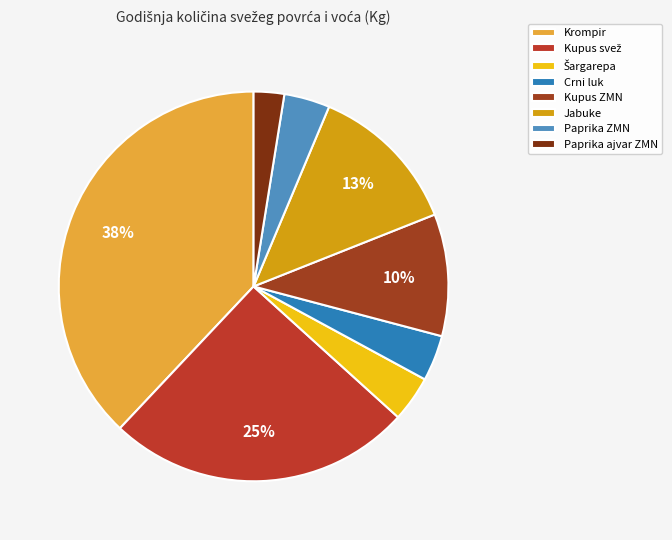

Does Šargarepa represent more than half of the total?

No